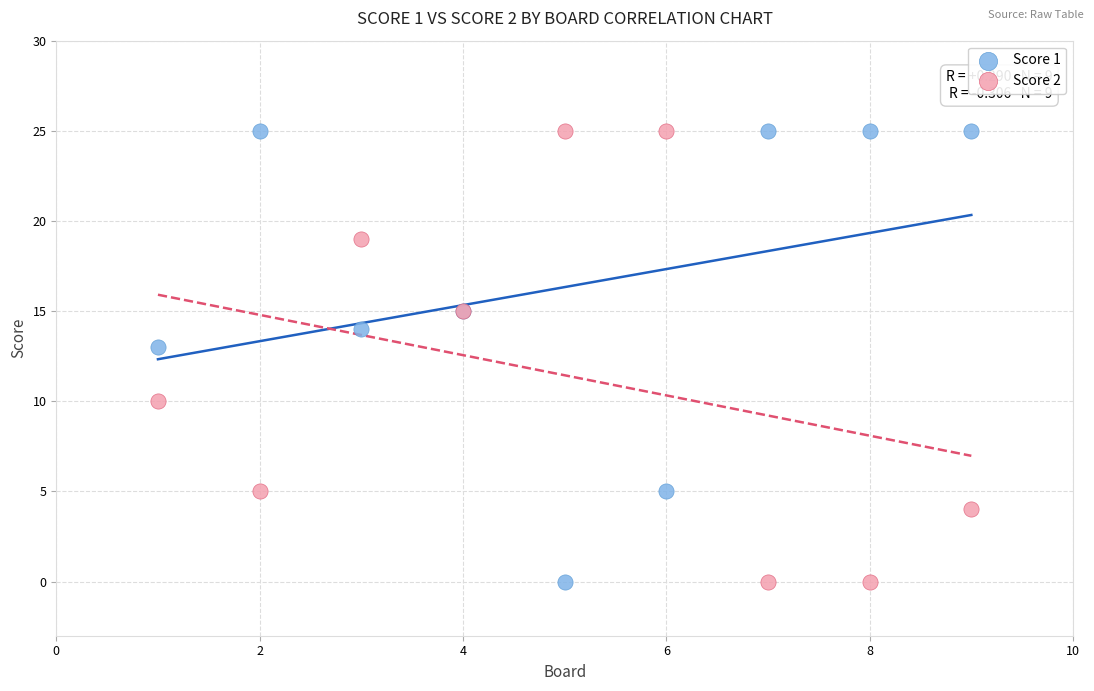

What is the X range (max minus min) for the scatter plot?

8